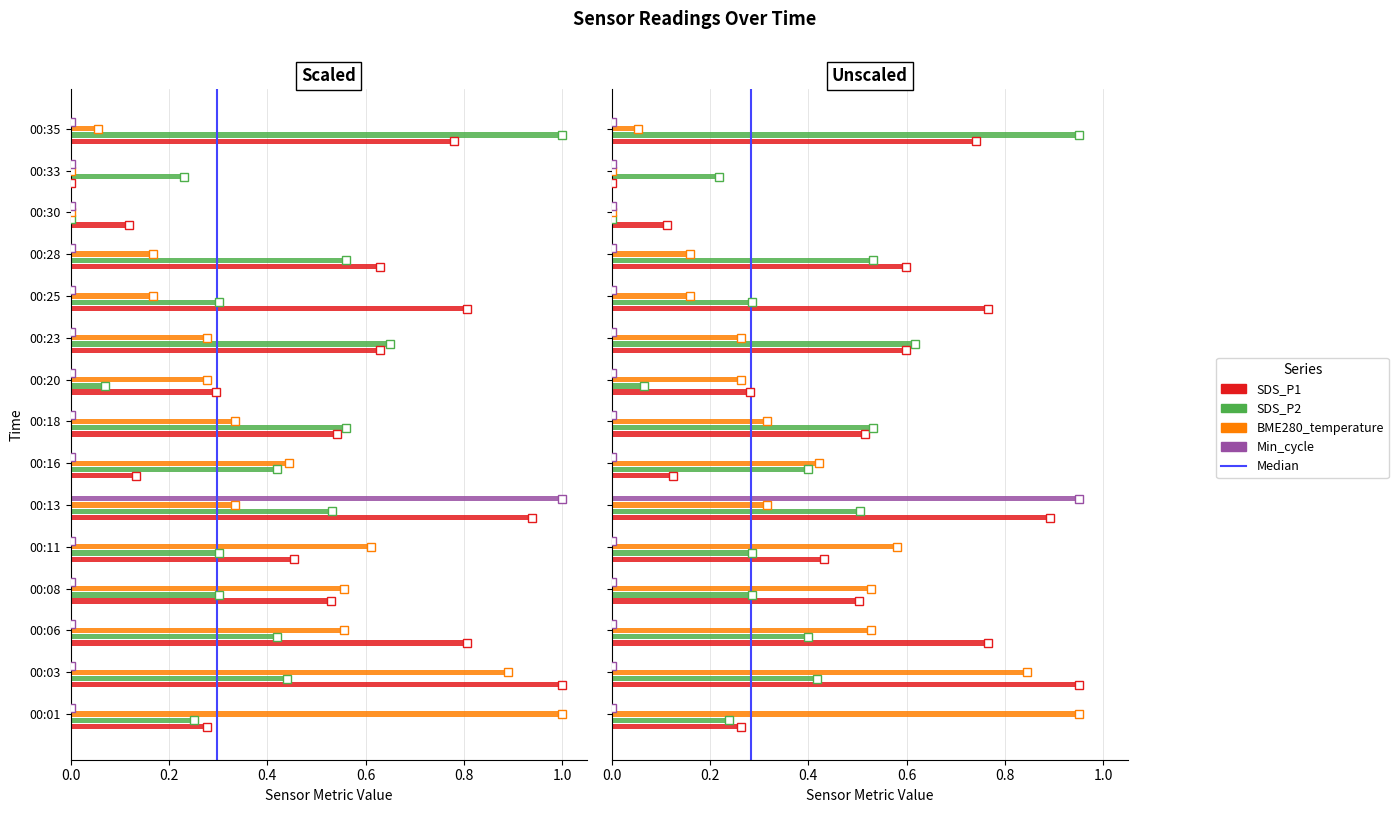

Are the bars horizontal?

Yes